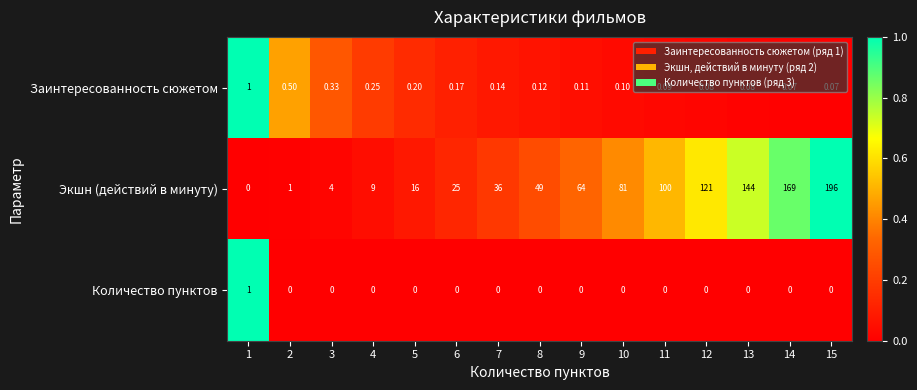

Which series changed the most between 5 and 7?

Экшн (действий в минуту)